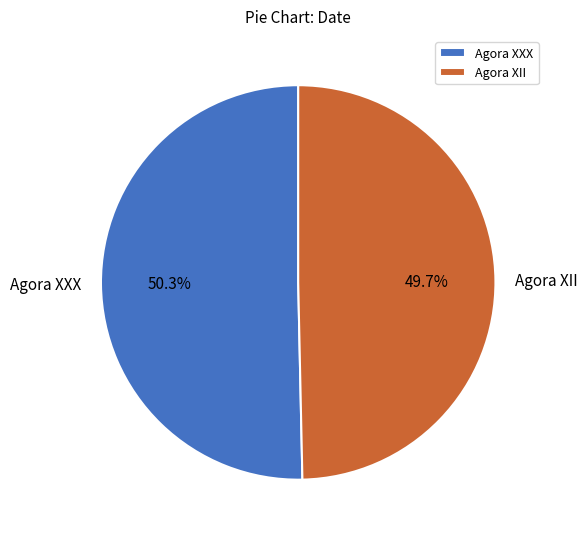

The Agora XII slice represents 50% of the pie. True or false?

True